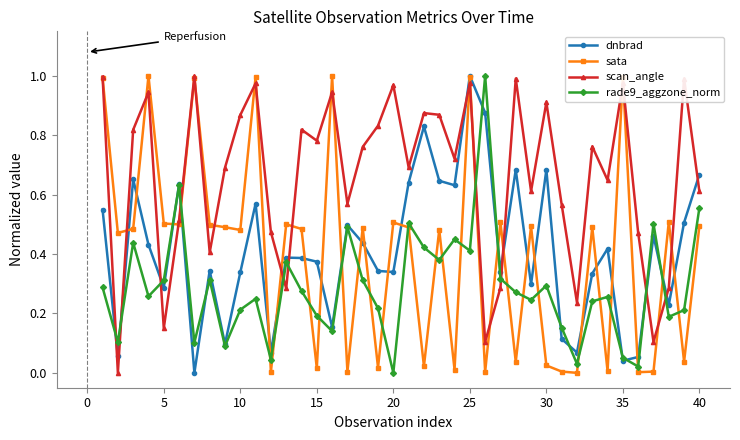

Which series ends up on top after the final intersection of rade9_aggzone_norm and scan_angle?

scan_angle